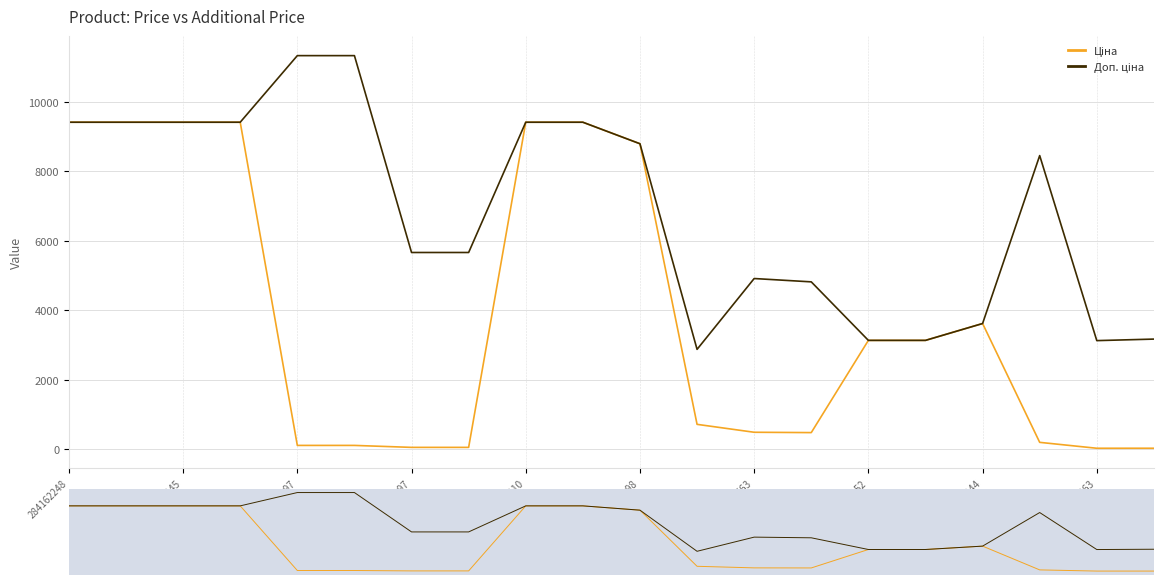

How many lines are shown in the chart?

2